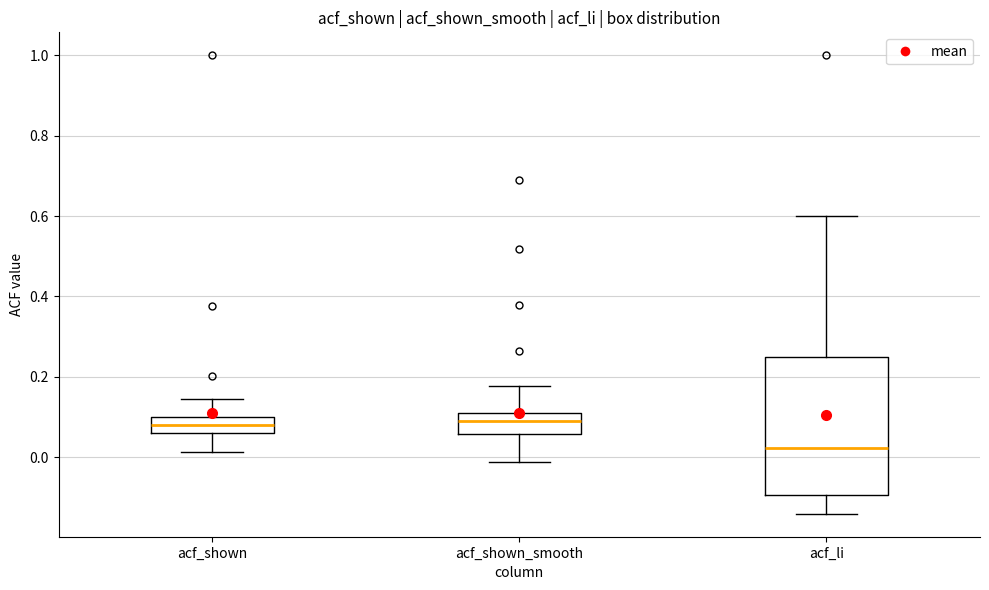

Which box is the tallest, from its lower edge to its upper edge?

acf_li